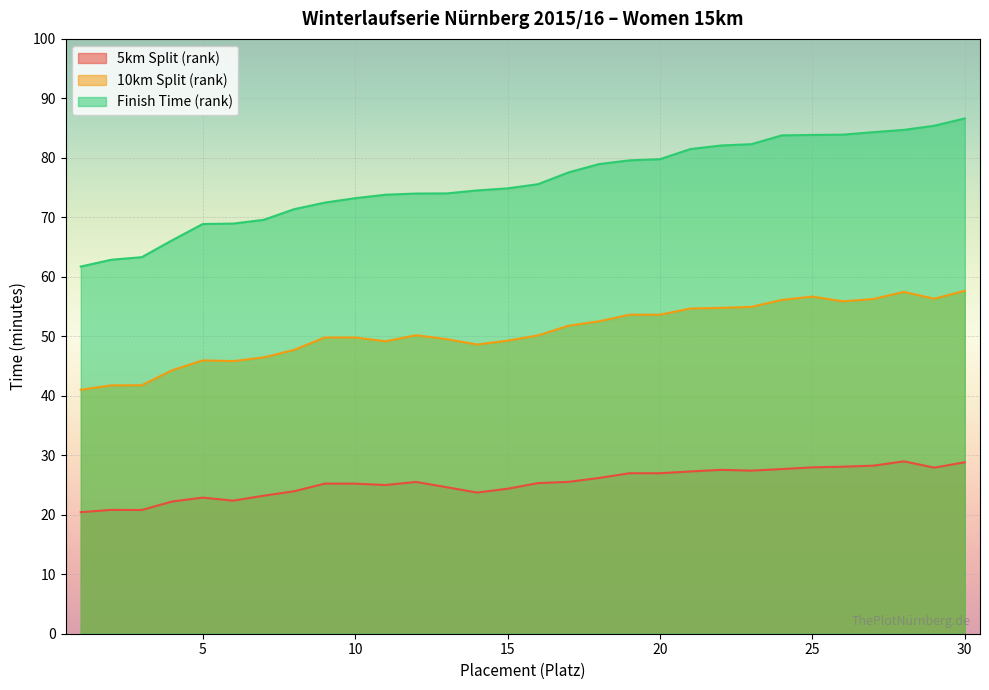

Rank the categories by 10km Split (rank) value from highest to lowest.

30, 28, 25, 29, 27, 24, 26, 23, 22, 21, 19, 20, 18, 17, 12, 16, 9, 10, 13, 15, 11, 14, 8, 7, 5, 6, 4, 3, 2, 1